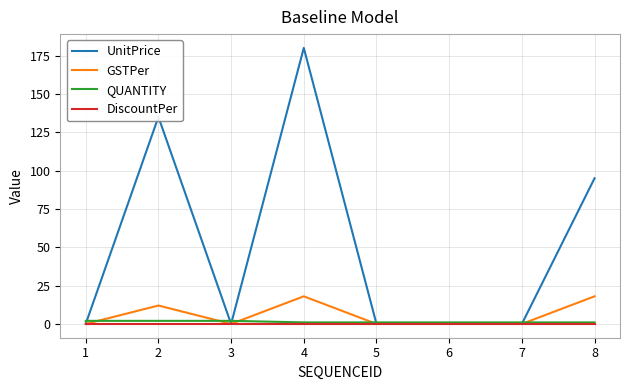

At which category does the chart reach its peak across all series?

4